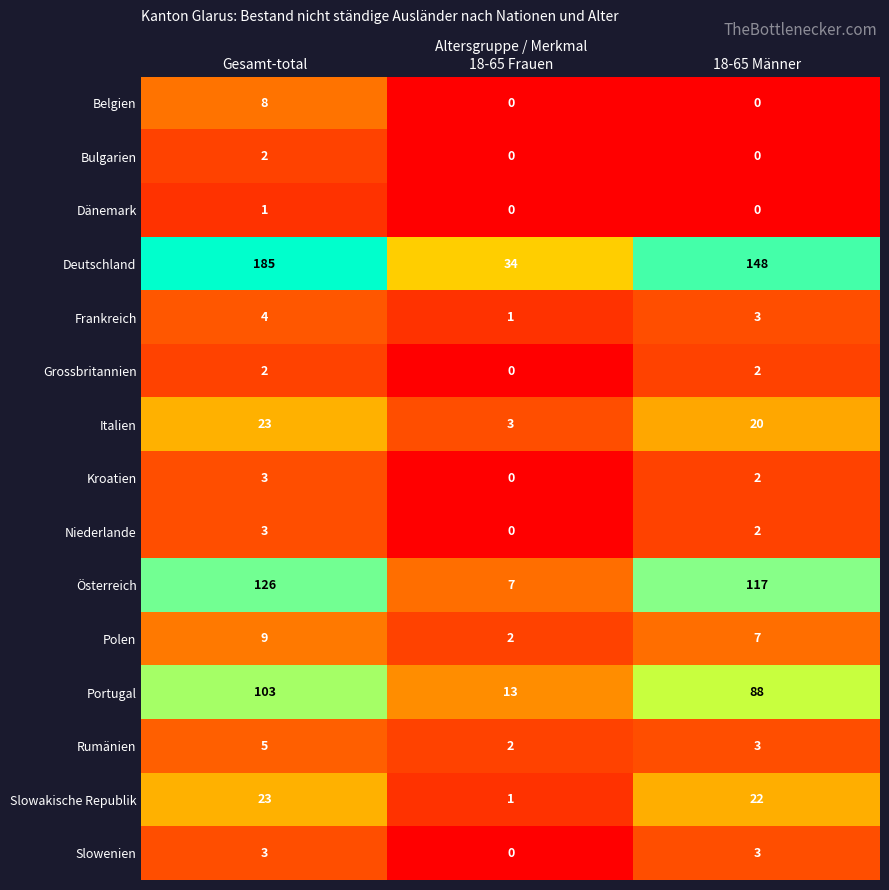

What is the sum of all Belgien values?

8